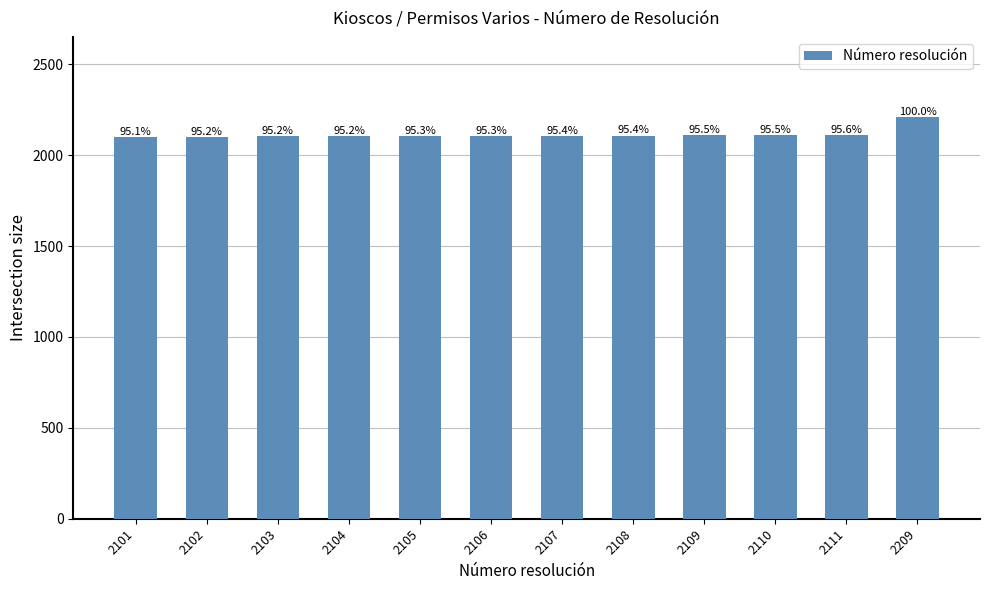

What is the difference between the second highest and second lowest values?

9